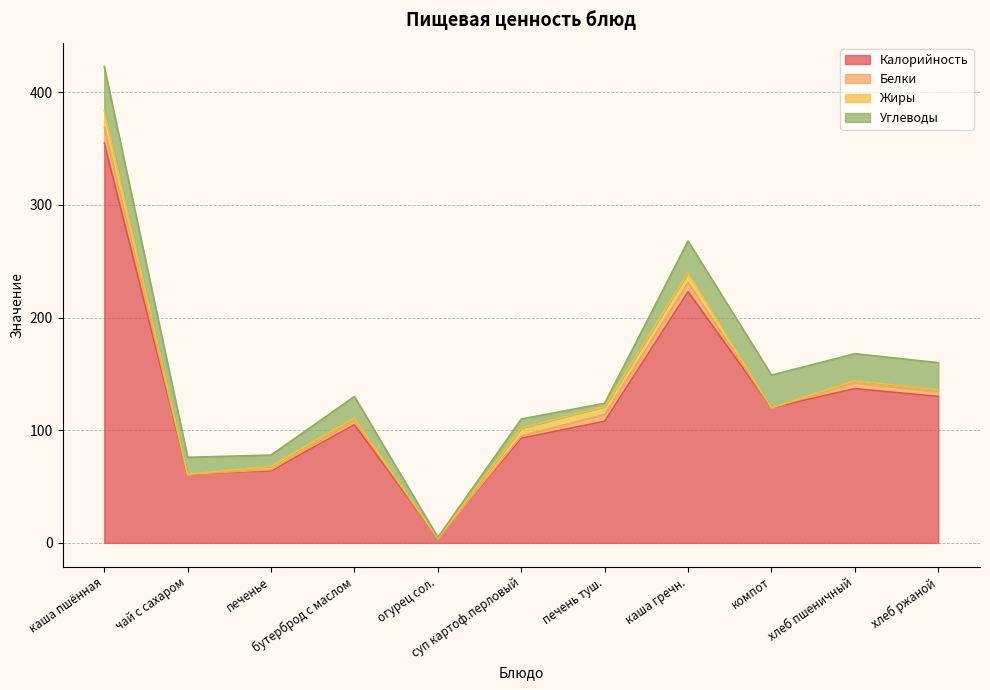

What is the difference between the highest and lowest values at печень туш.?

105